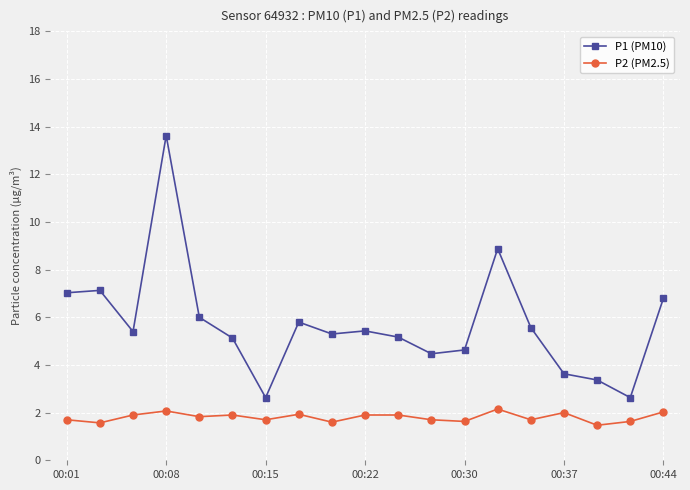

What is the highest value of the P1 (PM10) series?

13.6